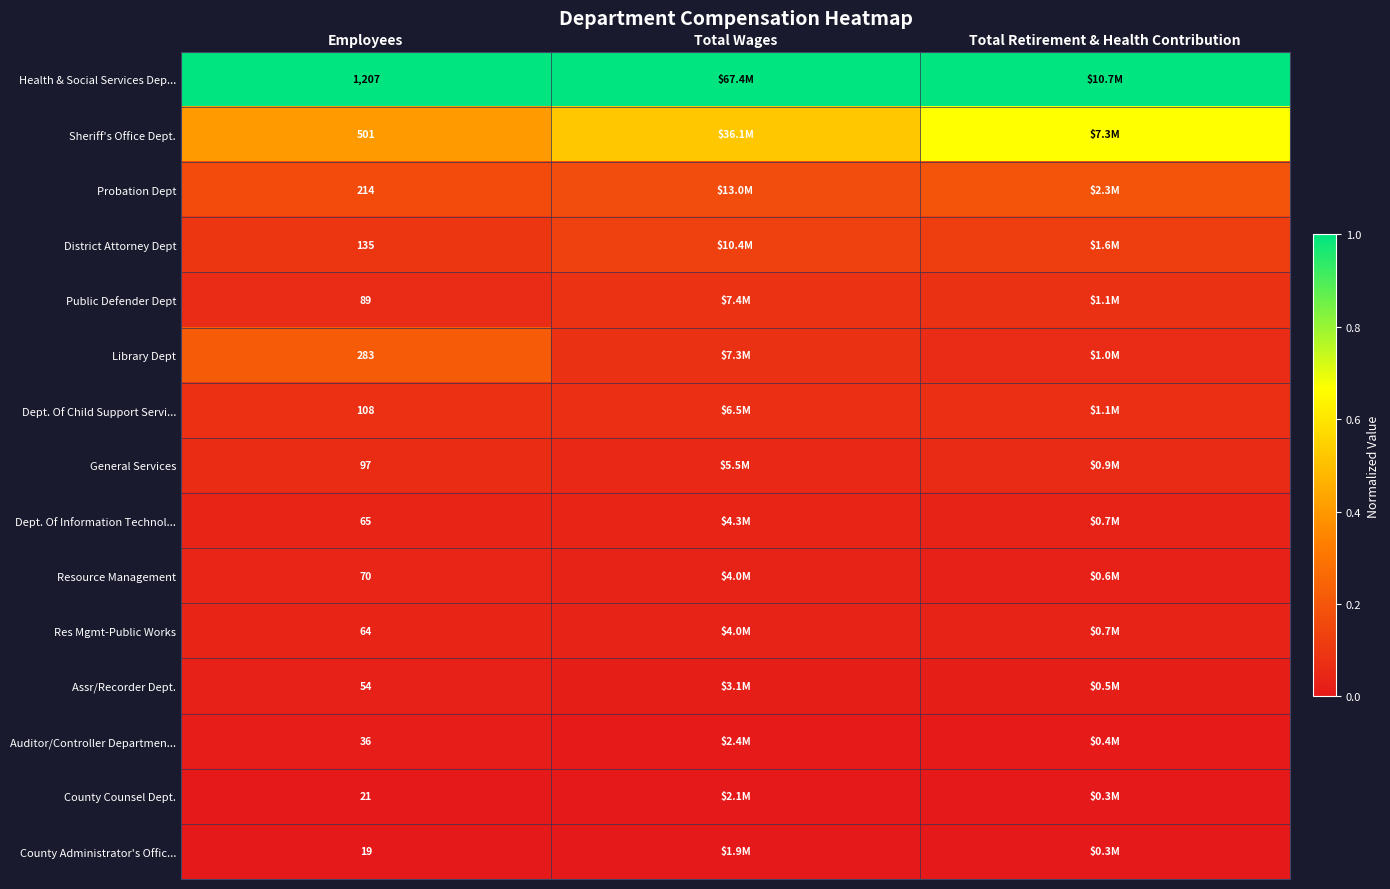

At which category does the chart reach its peak across all series?

Employees